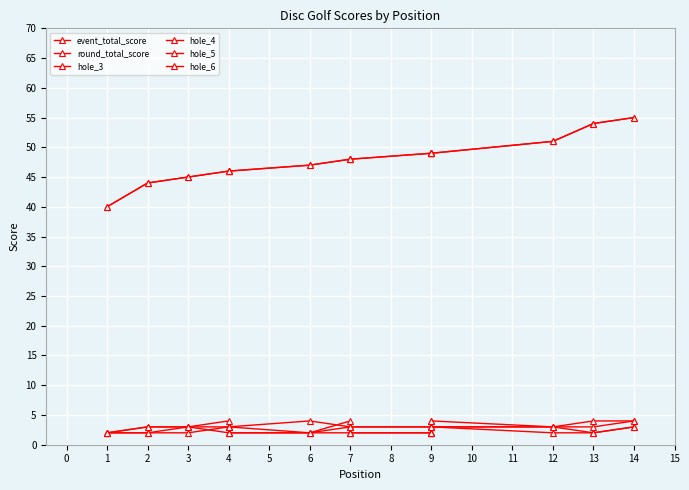

What is the value of the hole_3 point at the 2nd from the left?

3